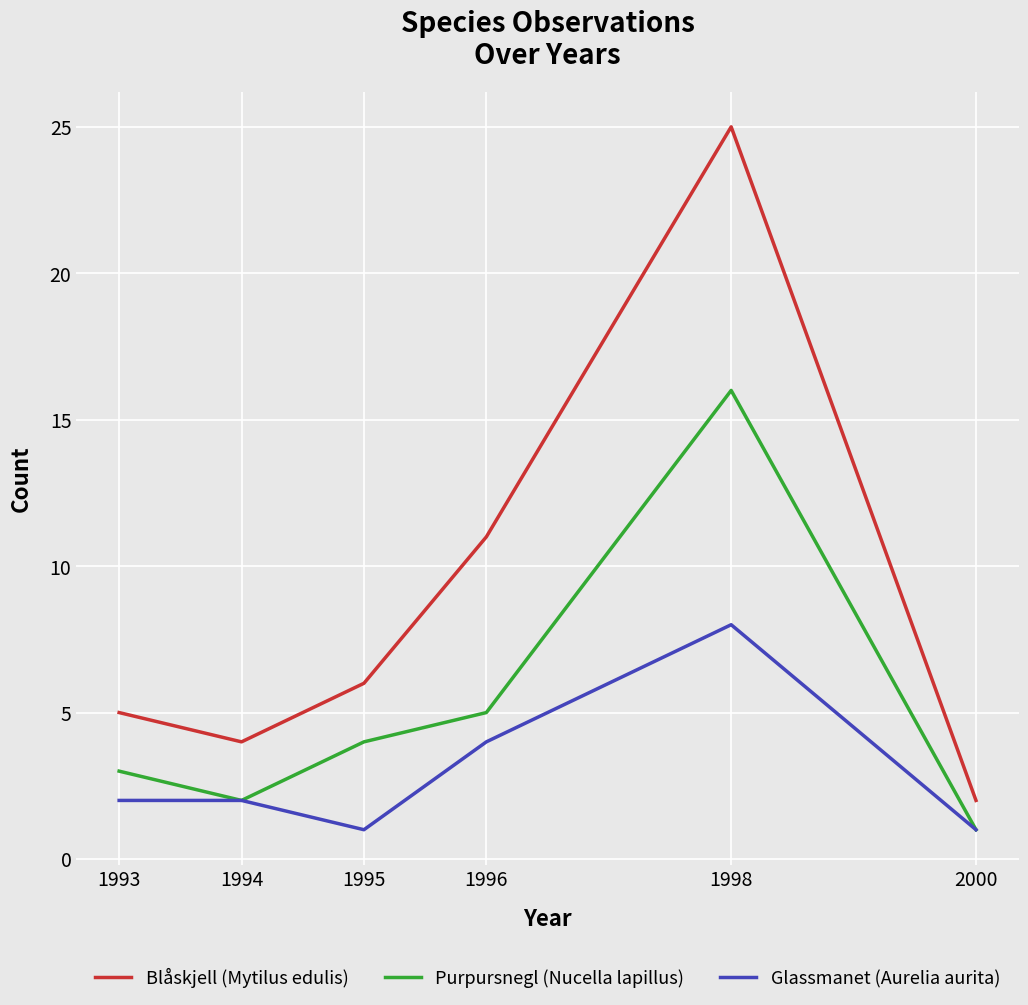

True or false: Blåskjell (Mytilus edulis) has more than 2 interior local peaks.

False